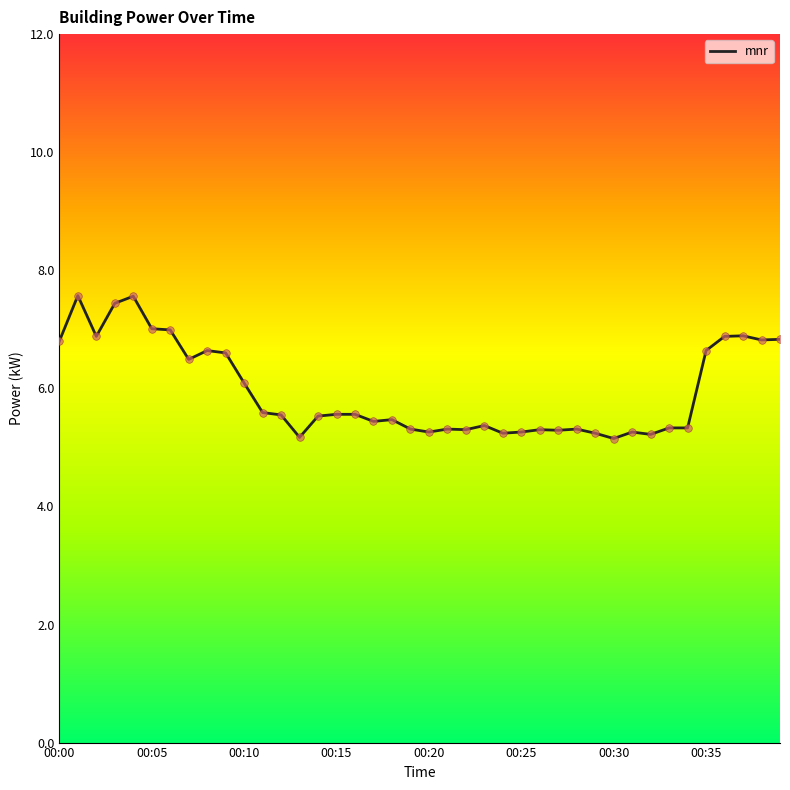

What is the greatest value displayed?

7.6